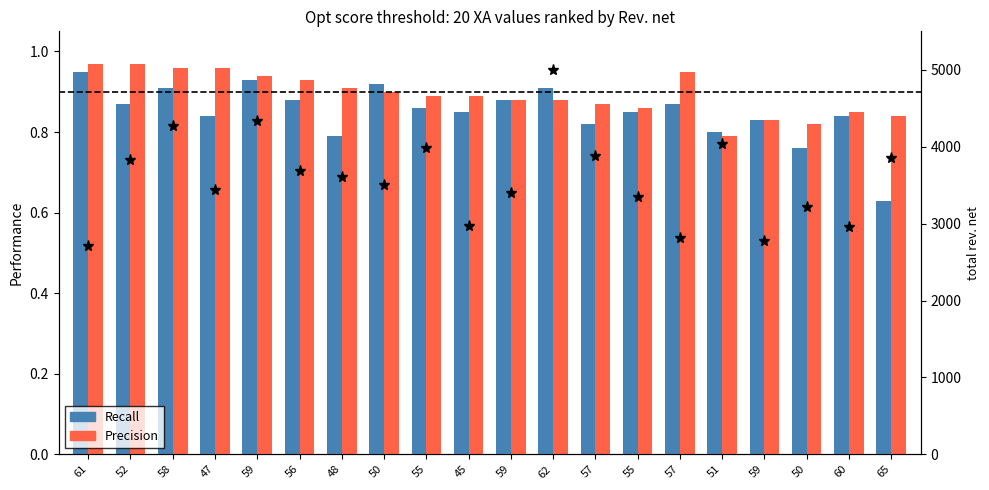

True or false: Precision has a value of 0.5 at 48.

False